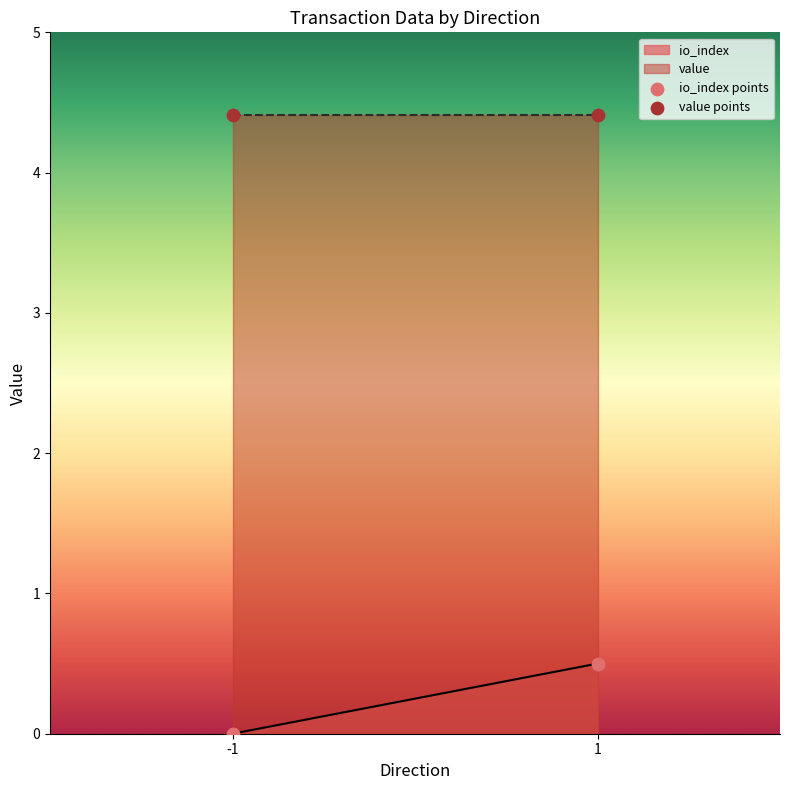

Across all data points, what is the average Y value?

2.3